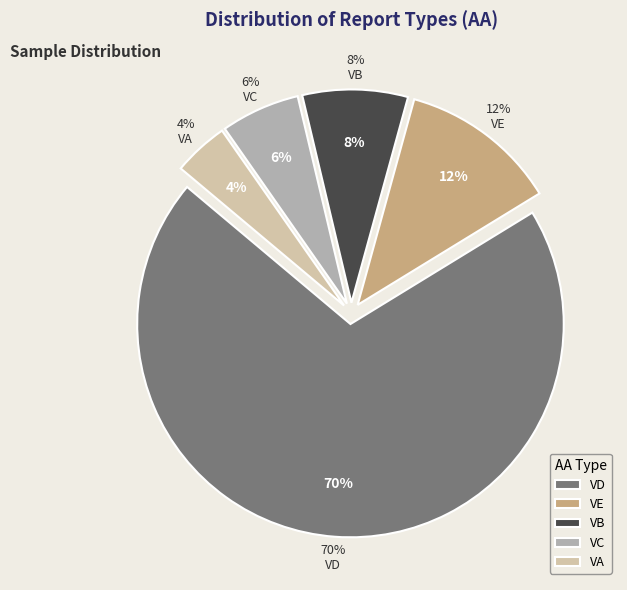

True or false: VE accounts for 12% of the total.

True